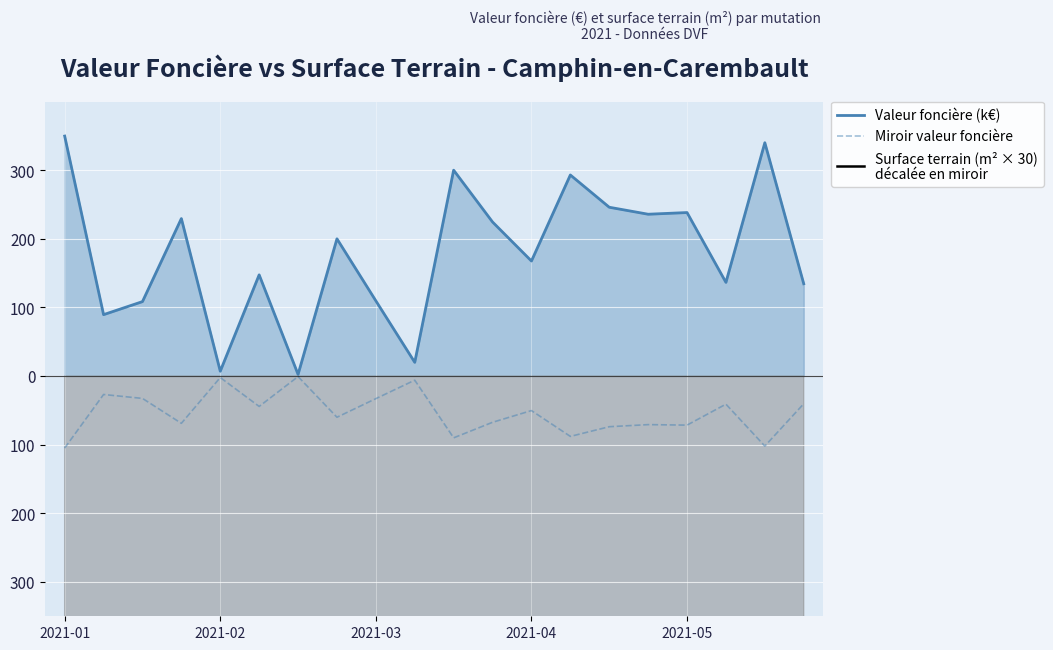

Which category has the lowest value in the Miroir valeur foncière series?

2021-01